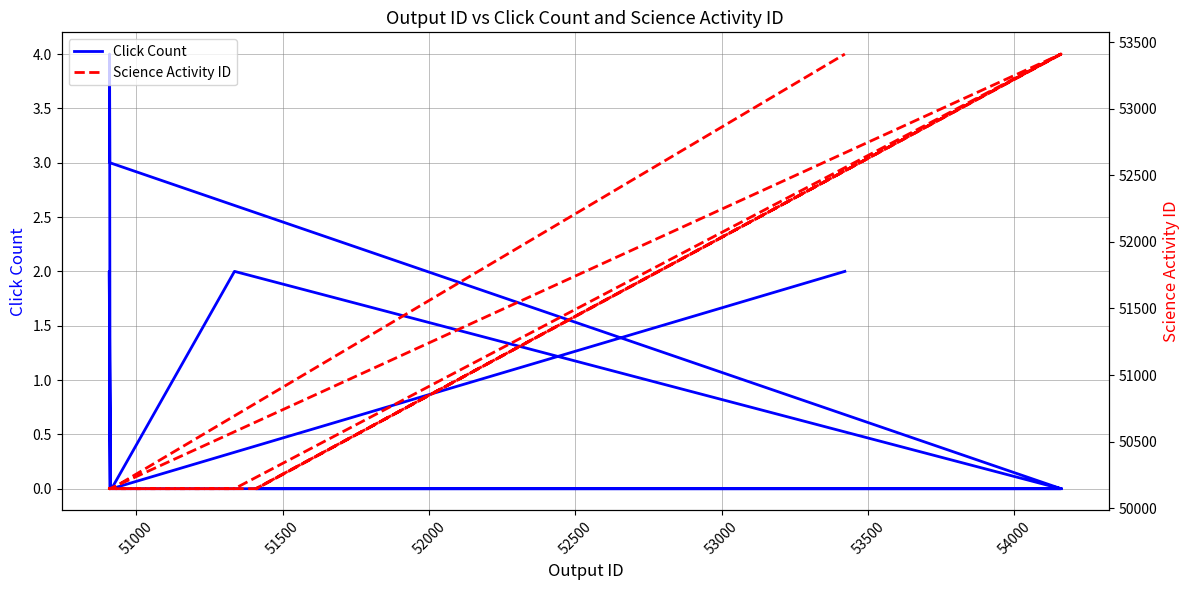

How many values in the Click Count series exceed 0?

5